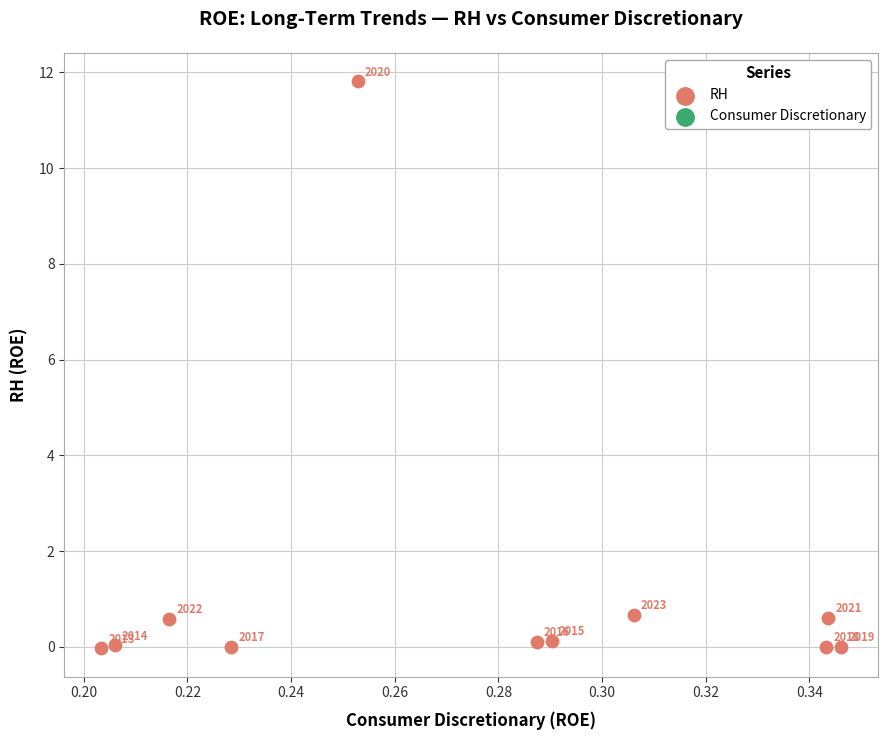

What Y value in the scatter plot is closest to 5?

0.7